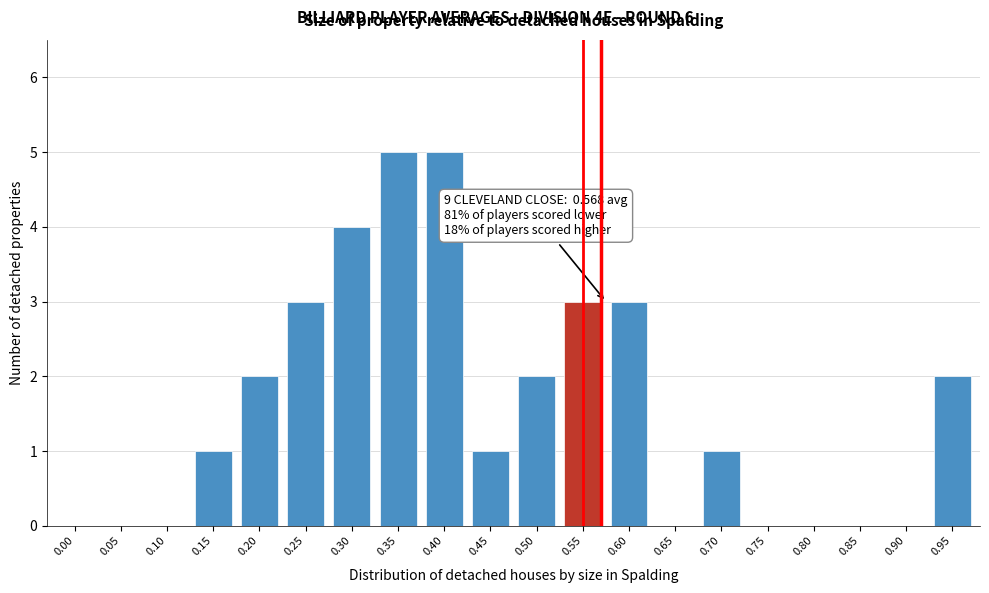

Reading left to right, what are all the values shown in this chart?

0.00=0	0.05=0	0.10=0	0.15=1	0.20=2	0.25=3	0.30=4	0.35=5	0.40=5	0.45=1	0.50=2	0.55=3	0.60=3	0.65=0	0.70=1	0.75=0	0.80=0	0.85=0	0.90=0	0.95=2